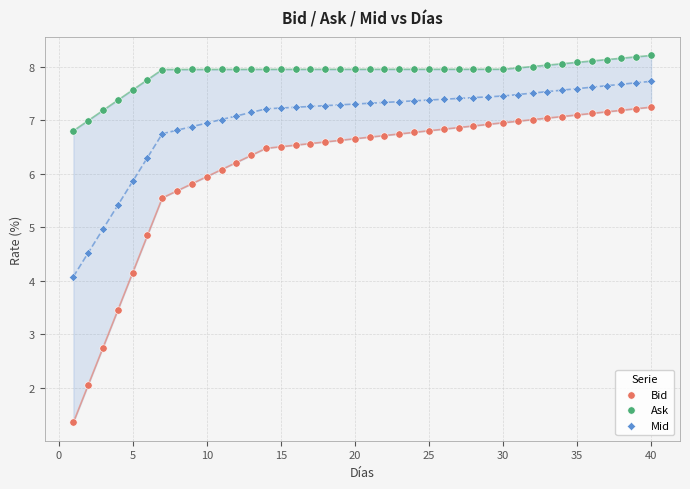

Which series has the widest spread of Y values?

Bid